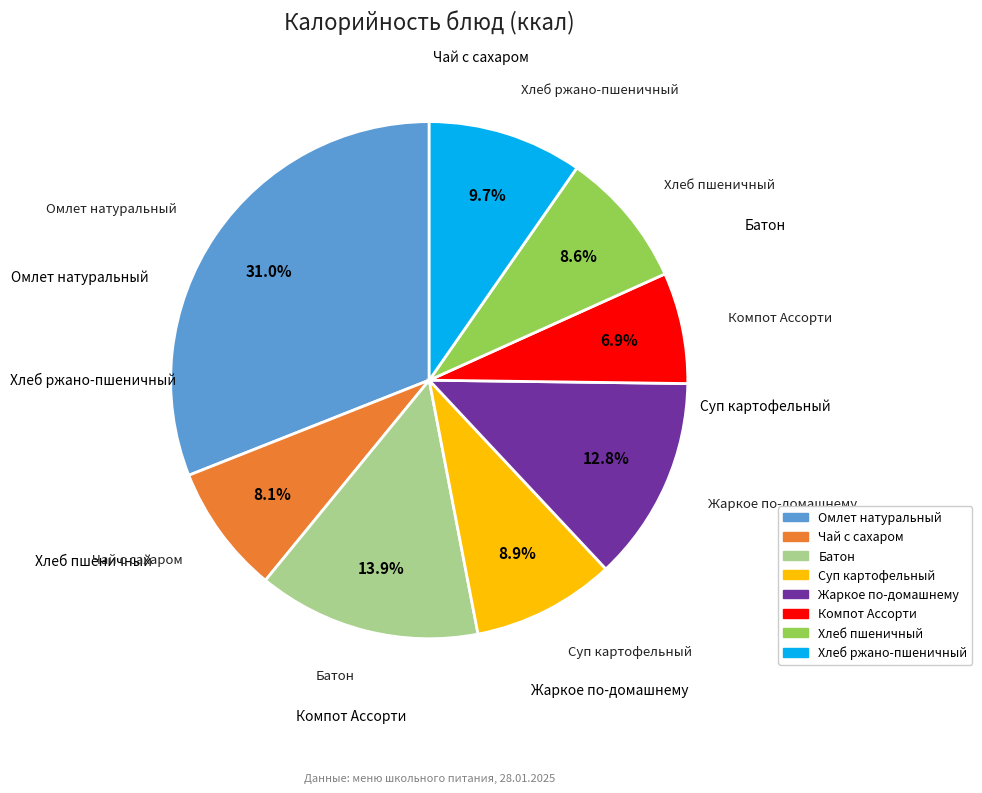

How many segments does this pie chart have?

8